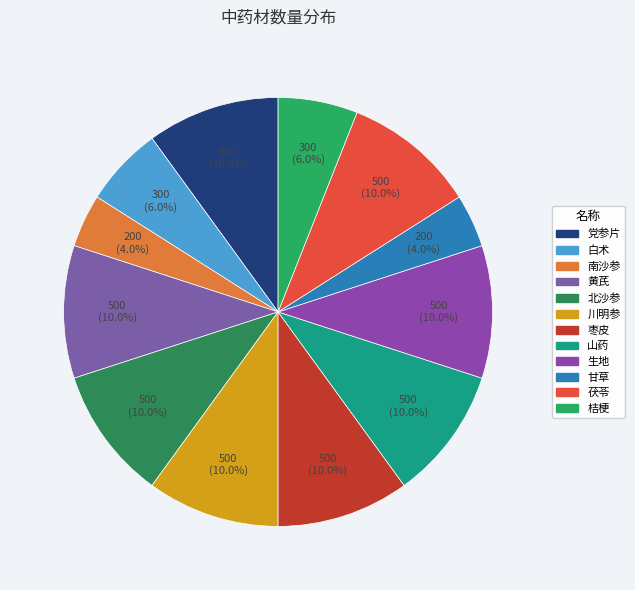

Count the number of slices in the pie.

12